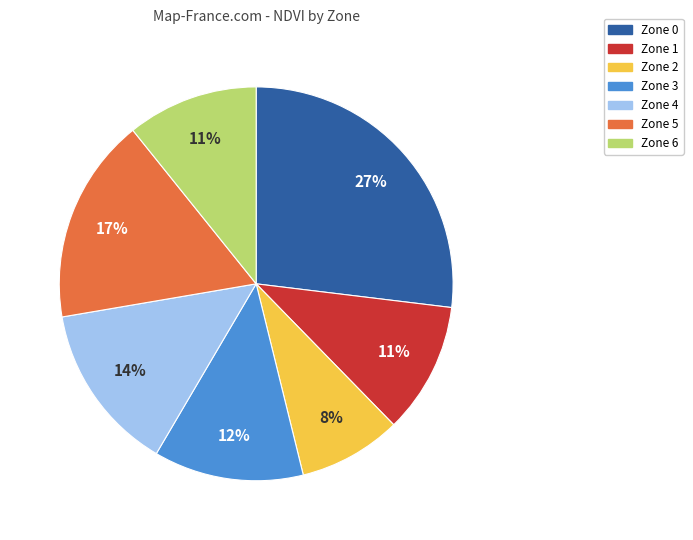

Do Zone 3 and Zone 2 together represent more than half of the pie?

No